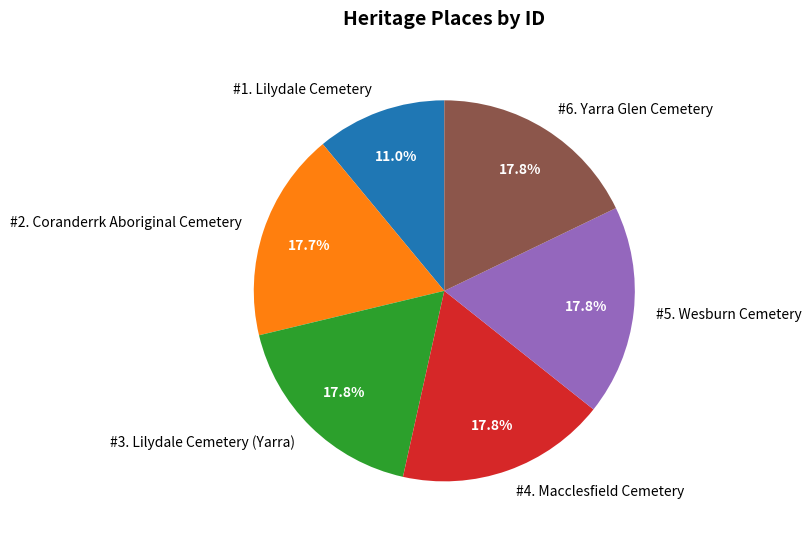

What percentage do #3. Lilydale Cemetery (Yarra) and #1. Lilydale Cemetery together represent?

28.8%